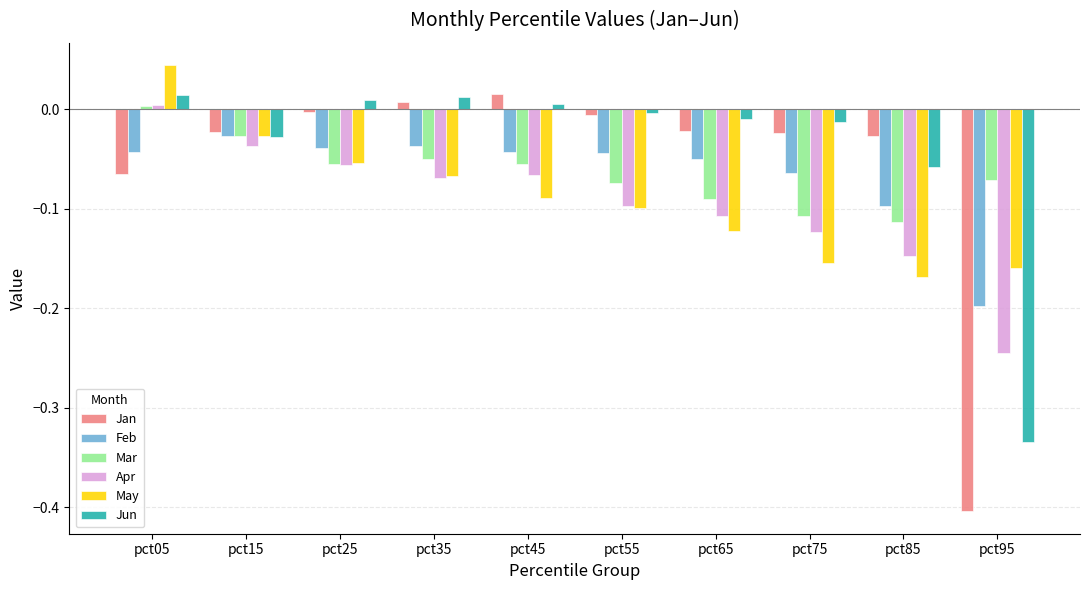

What are all the series names shown in the legend?

Jan, Feb, Mar, Apr, May, Jun